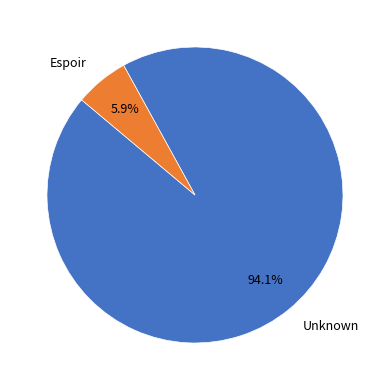

Which category has the biggest portion of the pie?

Unknown